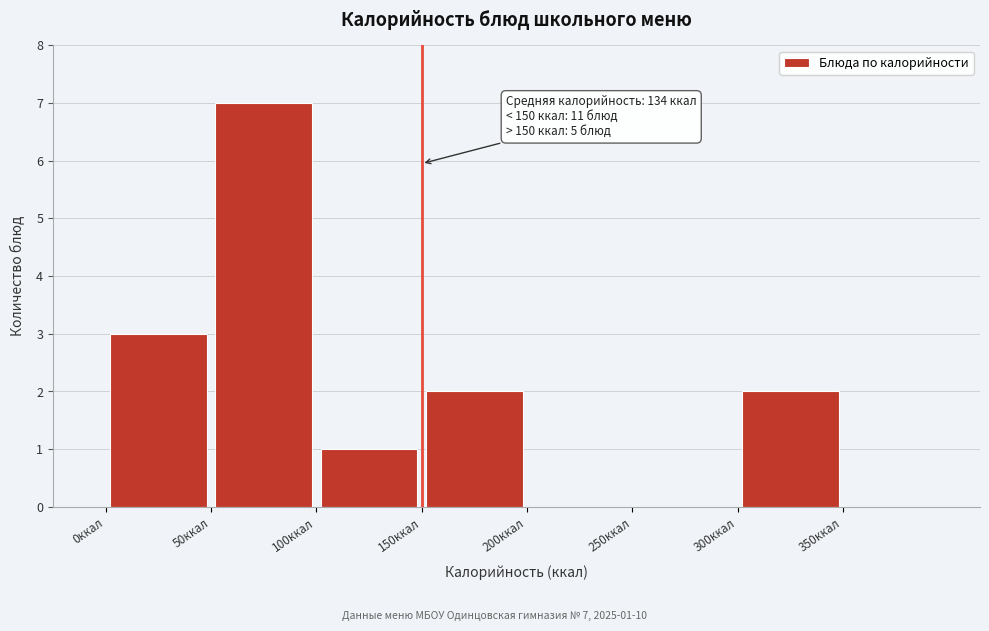

Which range on the x-axis has the tallest bar?

50 to 100